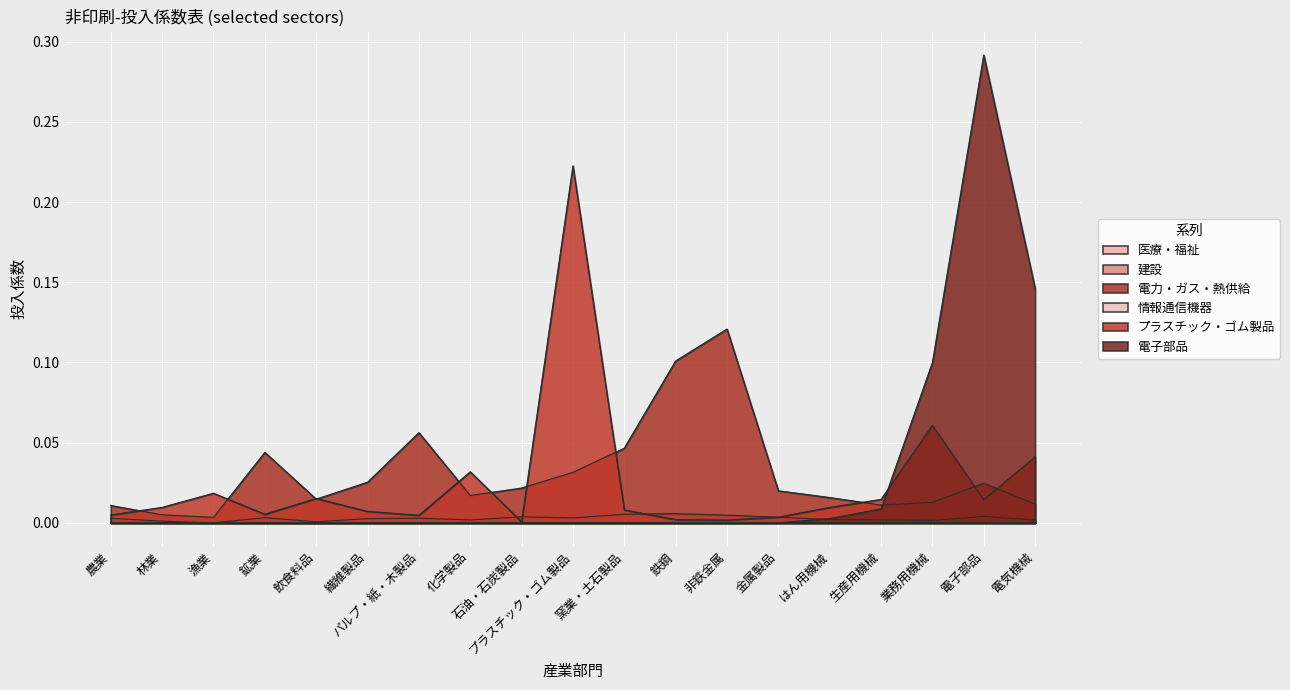

Is it true that 電子部品 equals 0.0 at 金属製品?

True